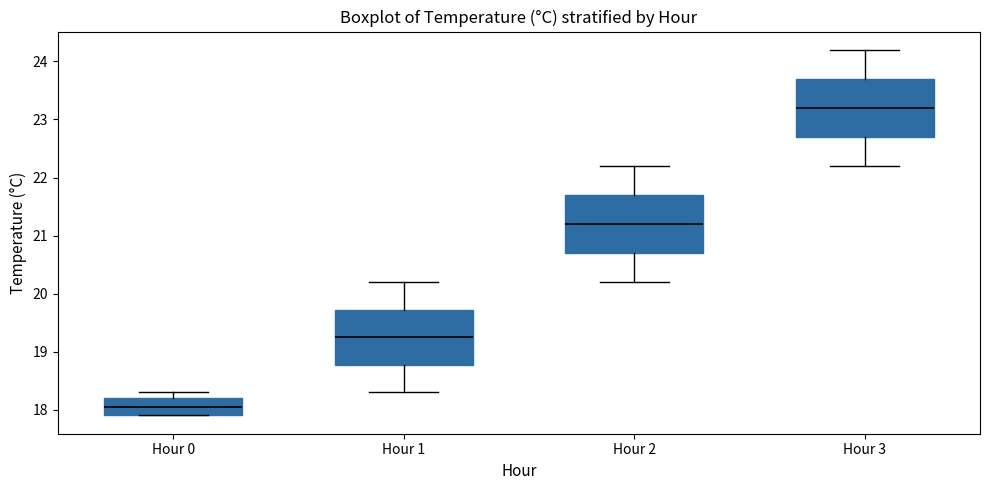

Reading left to right, transcribe this box plot: for each box, give where its median line is, the range the box spans, and where its two whiskers end, as read against the y-axis. The values are not printed on the chart, so give them approximately, as read against the axis.

Hour 0: median 18.1, box 17.9 to 18.2, whiskers 17.9 to 18.3
Hour 1: median 19.3, box 18.8 to 19.7, whiskers 18.3 to 20.2
Hour 2: median 21.2, box 20.7 to 21.7, whiskers 20.2 to 22.2
Hour 3: median 23.2, box 22.7 to 23.7, whiskers 22.2 to 24.2